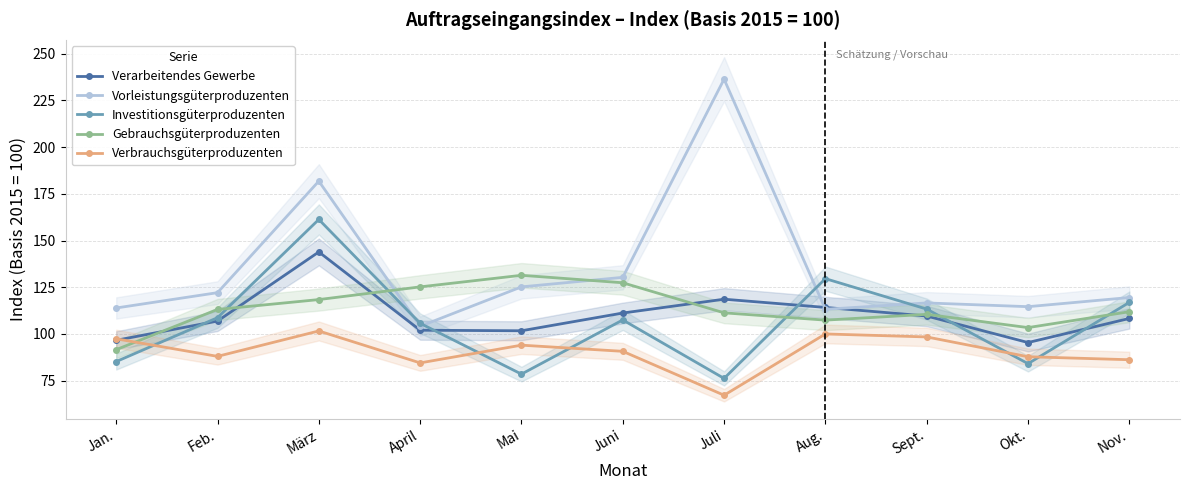

At which category does Gebrauchsgüterproduzenten reach its first local valley?

Aug.